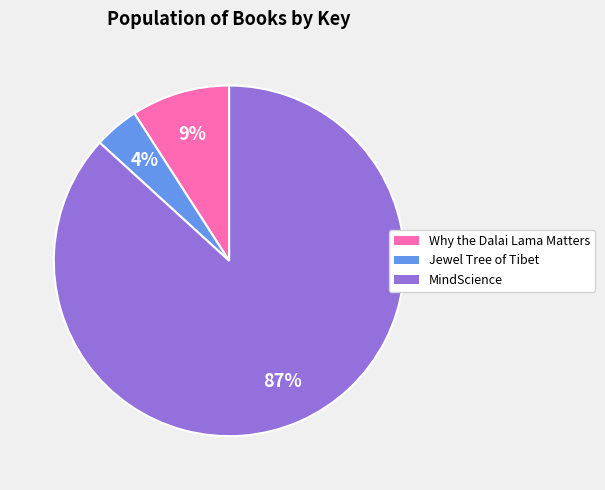

How many segments does this pie chart have?

3